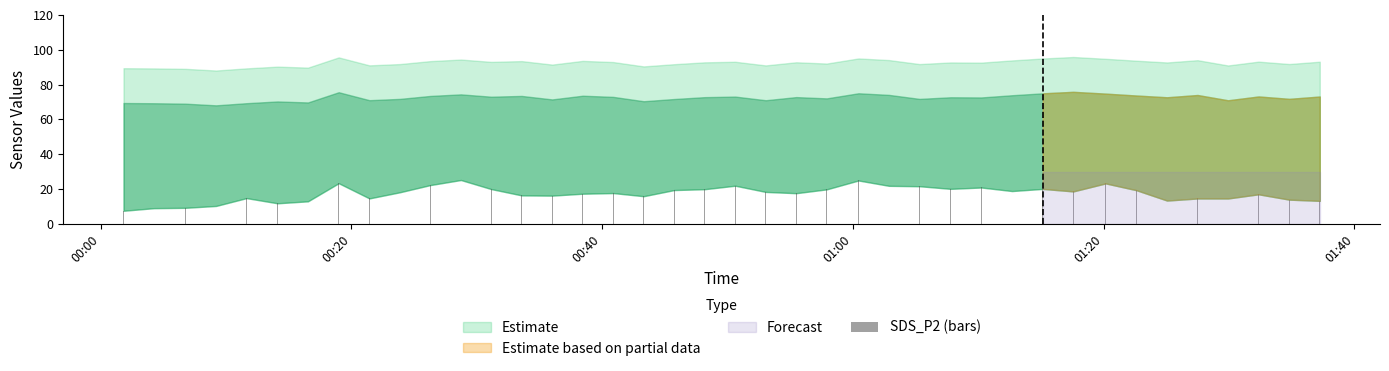

How many bars are there in total?

40